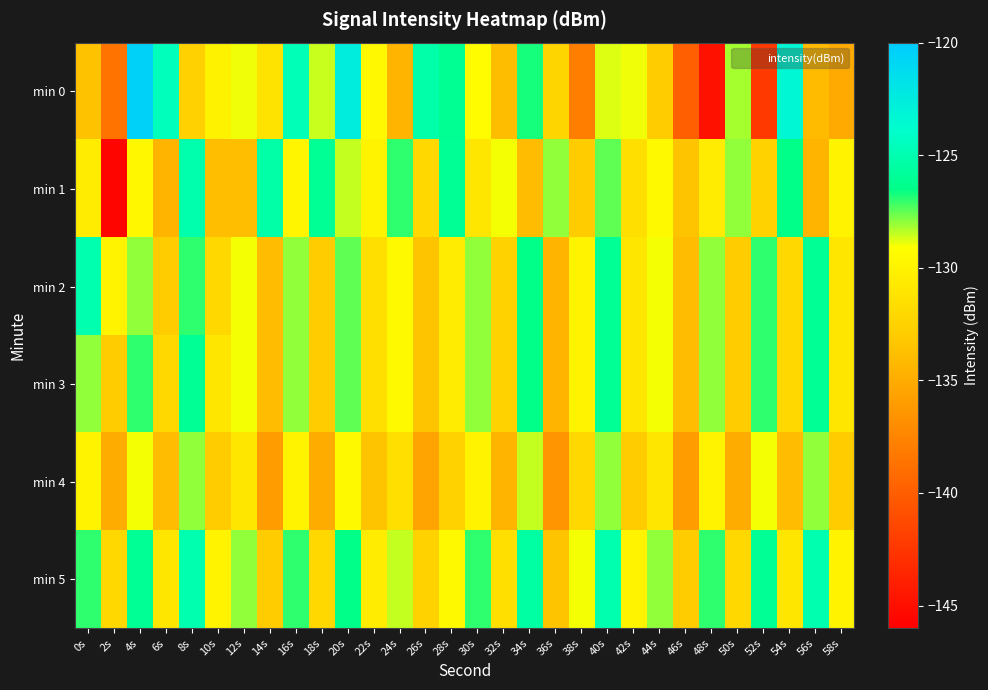

Between 2s and 32s, which series saw the biggest shift?

min 1